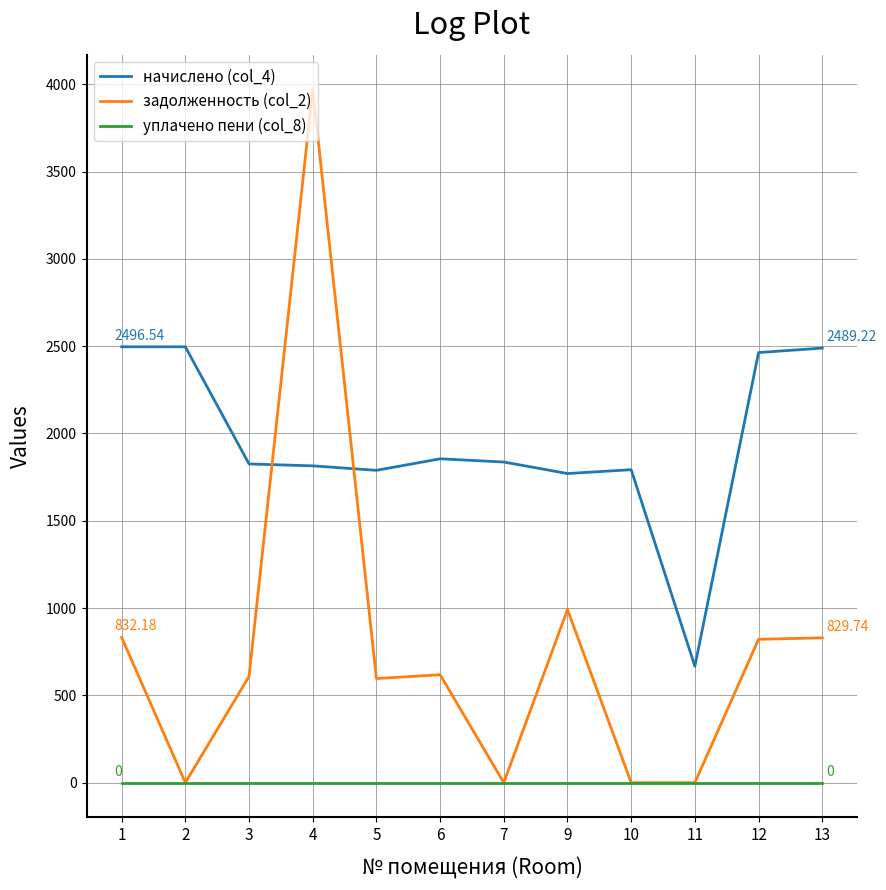

Count the number of data series in this chart.

3